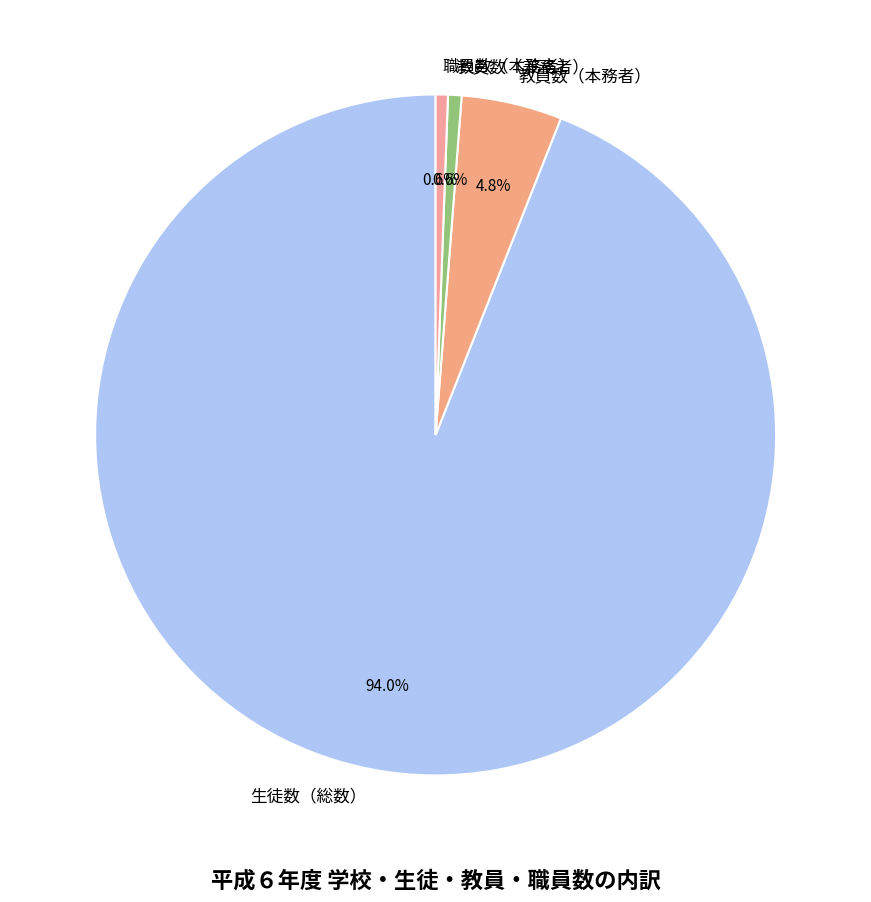

How many slices are in this pie chart?

4